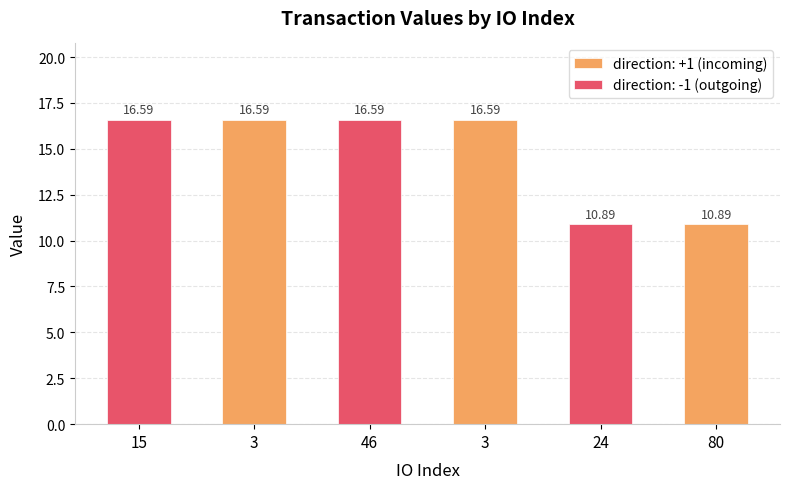

What is the smallest value displayed?

10.9